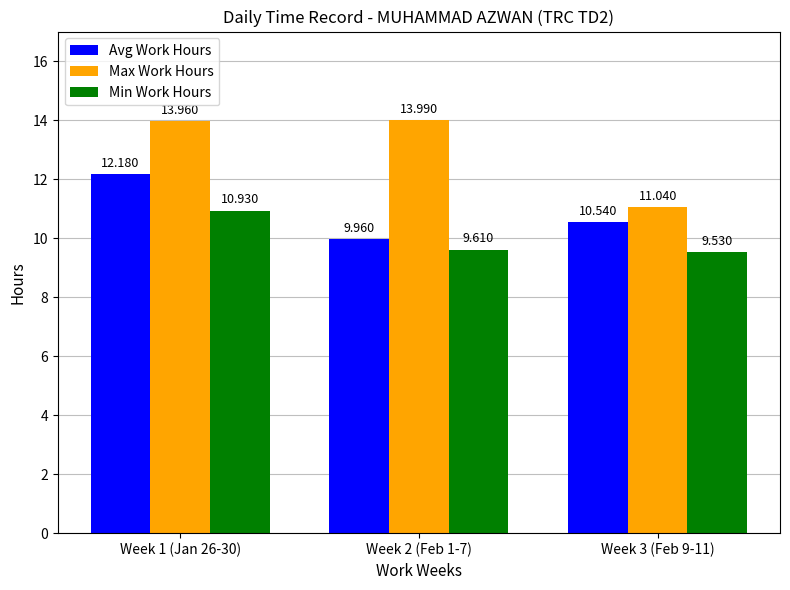

List the labels in order of Min Work Hours value, smallest first.

Week 3 (Feb 9-11), Week 2 (Feb 1-7), Week 1 (Jan 26-30)